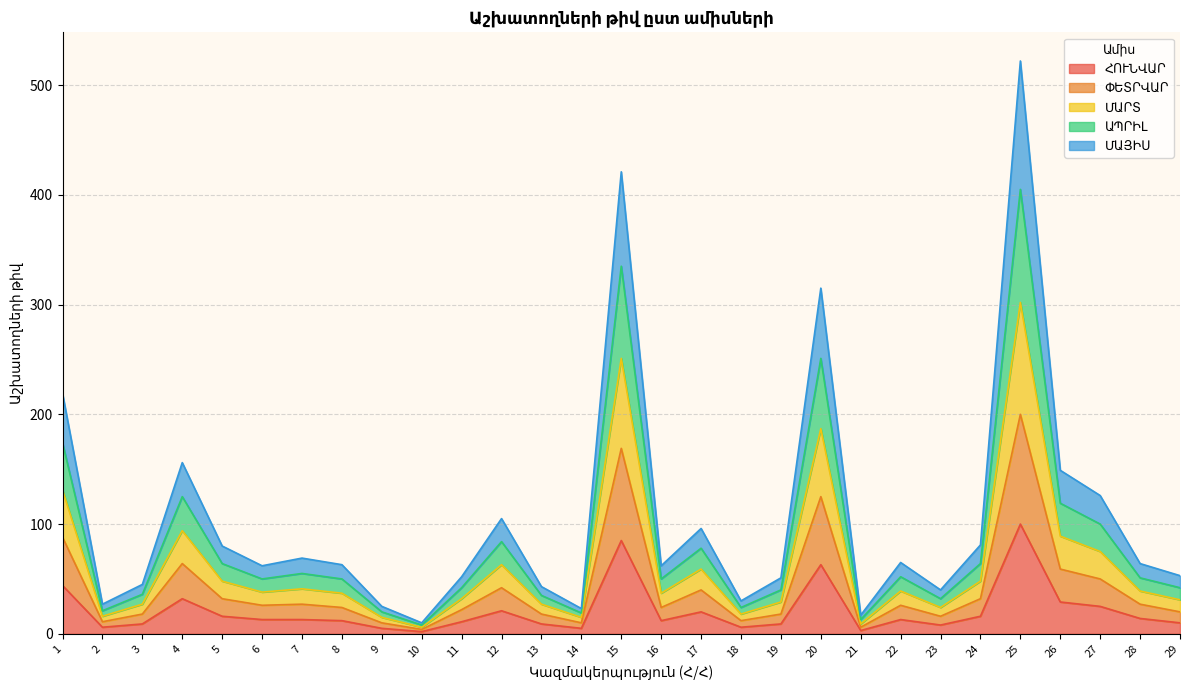

At which category is the sum across all series the highest?

25